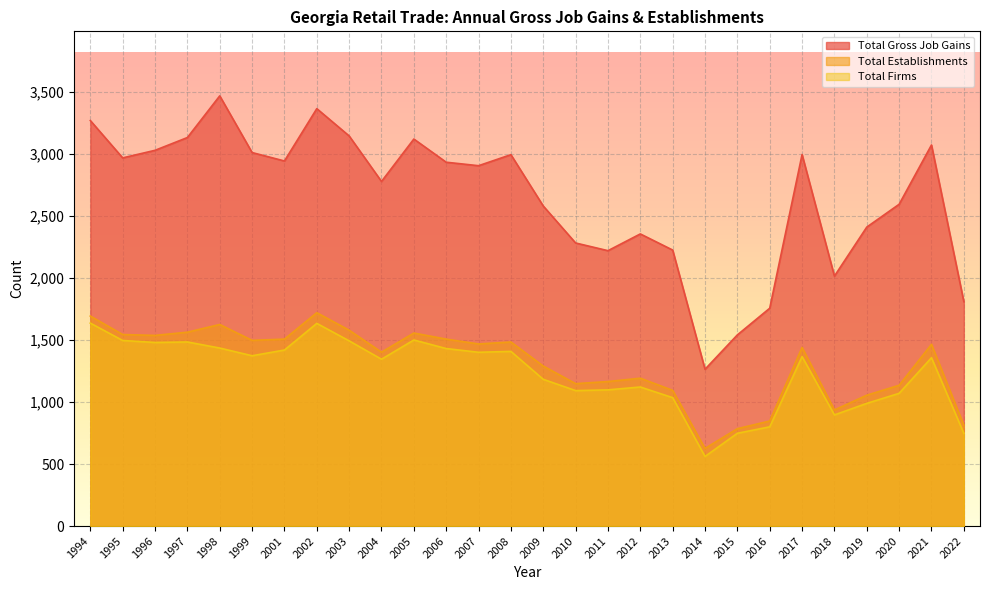

Reading left to right, what are all the values shown in this chart?

Total Gross Job Gains: 3269	2968	3029	3132	3468	3011	2943	3365	3145	2778	3120	2933	2905	2994	2580	2282	2220	2355	2225	1264	1541	1756	2995	2015	2410	2594	3072	1809
Total Establishments: 1693	1544	1537	1563	1625	1497	1507	1720	1579	1402	1556	1507	1468	1484	1290	1148	1165	1192	1094	626	785	847	1440	936	1055	1135	1465	813
Total Firms: 1636	1496	1480	1484	1435	1373	1419	1634	1493	1345	1500	1431	1401	1408	1183	1092	1098	1121	1035	561	748	800	1366	896	989	1070	1357	747